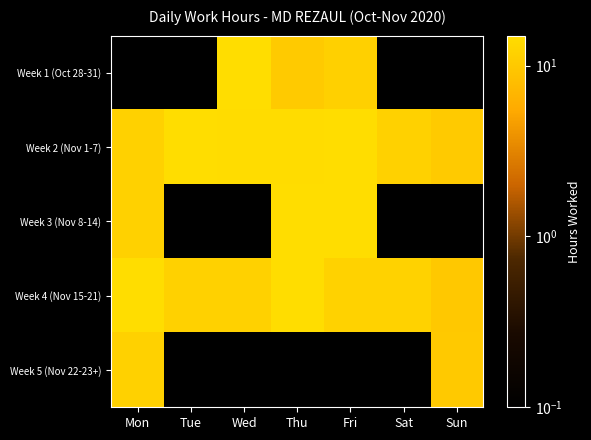

What is the spread (max minus min) of values at Tue?

14.8